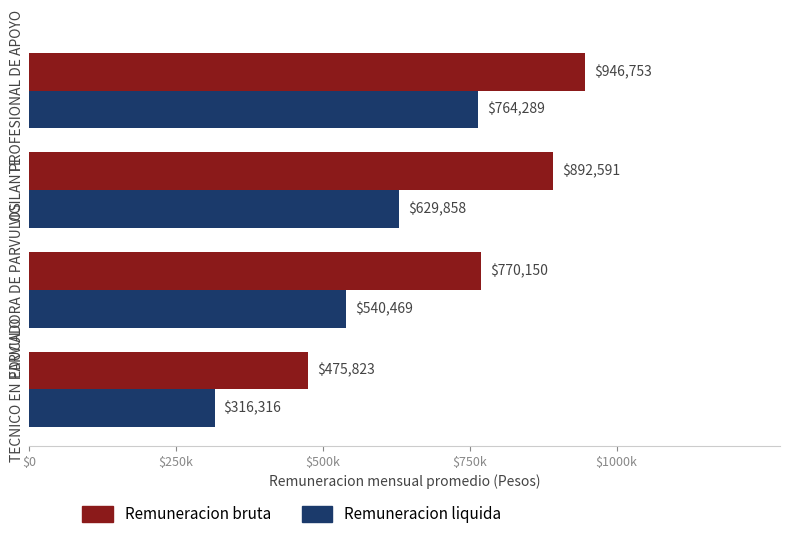

What are all the series names shown in the legend?

Remuneracion bruta, Remuneracion liquida